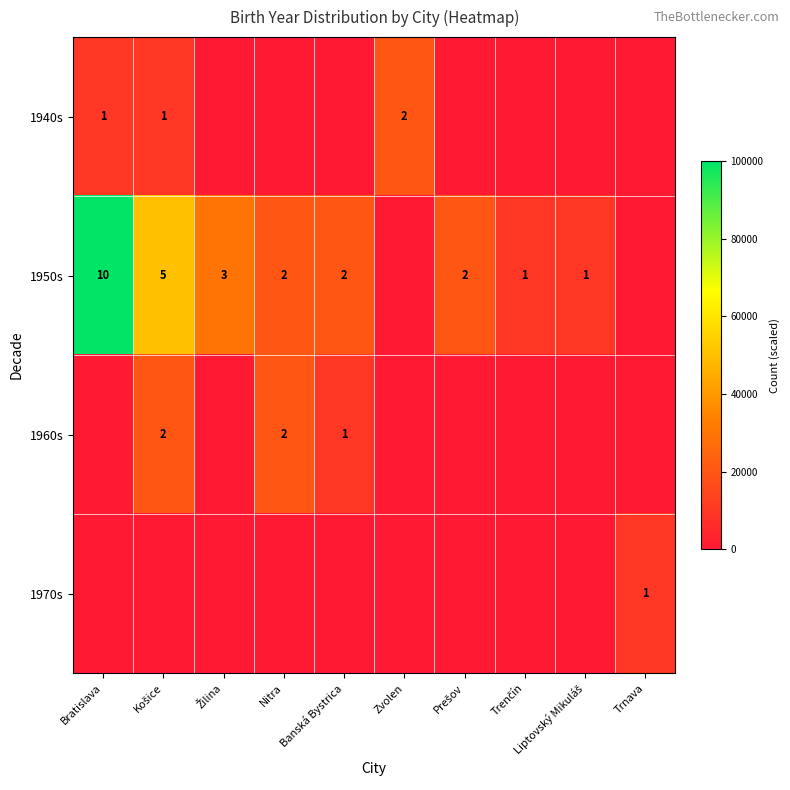

True or false: 1940s has a value of 0 at Prešov.

True